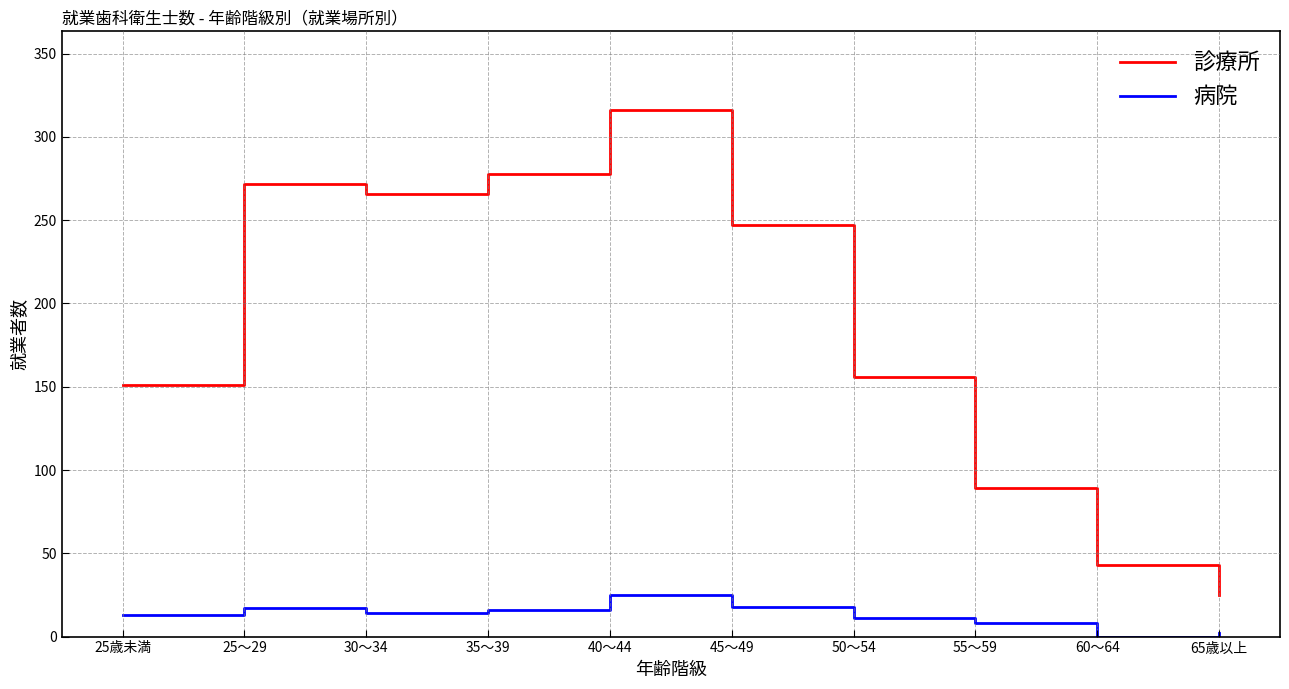

What is the total value across all series at 35～39?

294